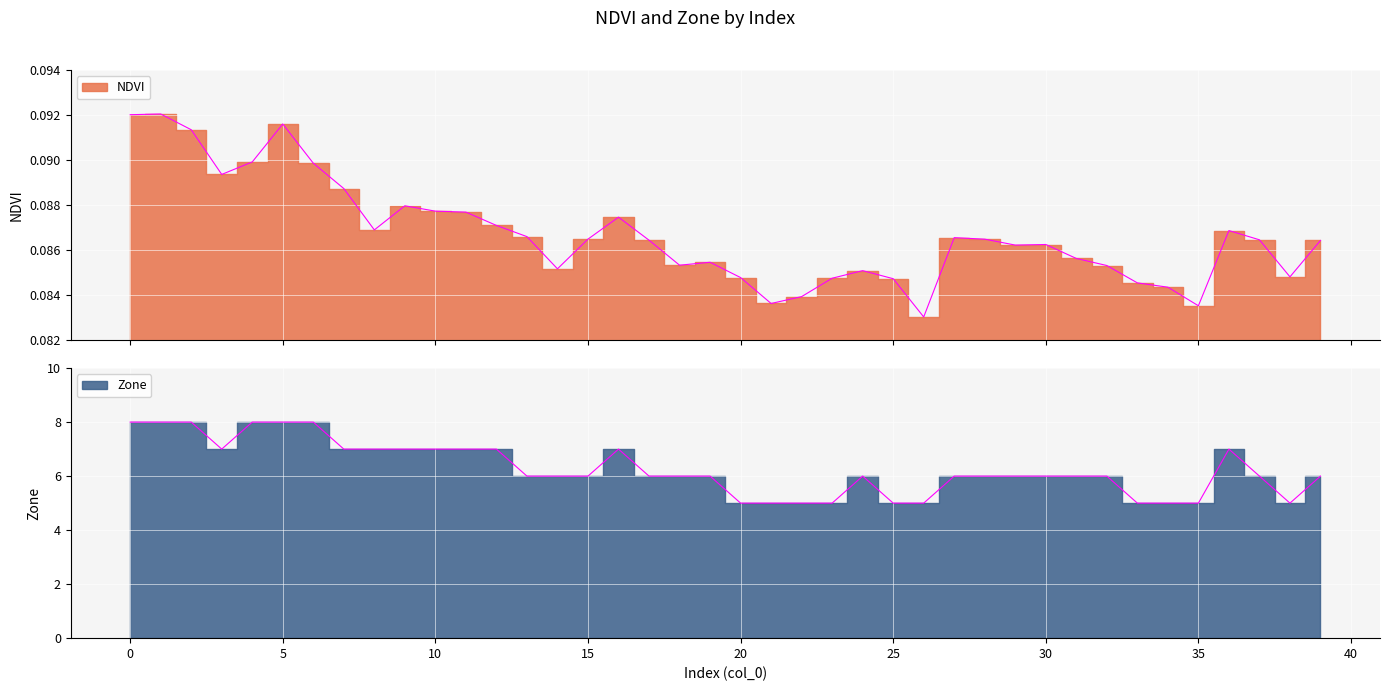

Reading left to right, list all the values displayed in this chart.

NDVI: 0=0.1	1=0.1	2=0.1	3=0.1	4=0.1	5=0.1	6=0.1	7=0.1	8=0.1	9=0.1	10=0.1	11=0.1	12=0.1	13=0.1	14=0.1	15=0.1	16=0.1	17=0.1	18=0.1	19=0.1	20=0.1	21=0.1	22=0.1	23=0.1	24=0.1	25=0.1	26=0.1	27=0.1	28=0.1	29=0.1	30=0.1	31=0.1	32=0.1	33=0.1	34=0.1	35=0.1	36=0.1	37=0.1	38=0.1	39=0.1
Zone: 0=8.0	1=8.0	2=8.0	3=7.0	4=8.0	5=8.0	6=8.0	7=7.0	8=7.0	9=7.0	10=7.0	11=7.0	12=7.0	13=6.0	14=6.0	15=6.0	16=7.0	17=6.0	18=6.0	19=6.0	20=5.0	21=5.0	22=5.0	23=5.0	24=6.0	25=5.0	26=5.0	27=6.0	28=6.0	29=6.0	30=6.0	31=6.0	32=6.0	33=5.0	34=5.0	35=5.0	36=7.0	37=6.0	38=5.0	39=6.0